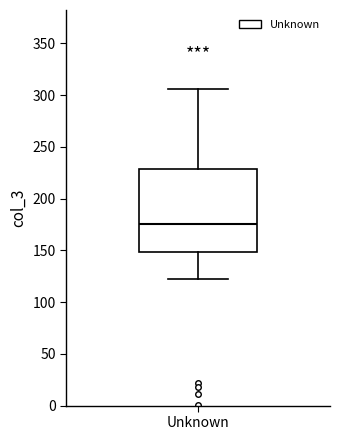

Where does the median line of the box for Unknown sit on the y-axis? The values are not printed on the chart, so give them approximately, as read against the axis.

175